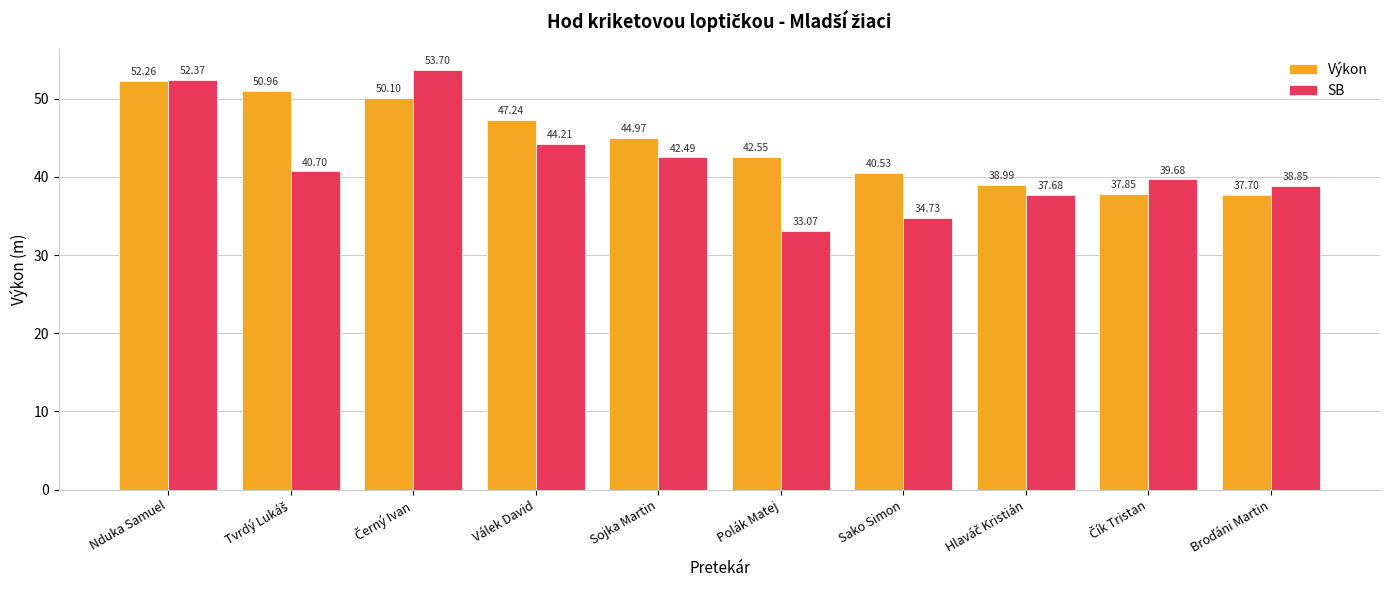

What is the difference between the maximum and minimum values in the Výkon series?

14.6